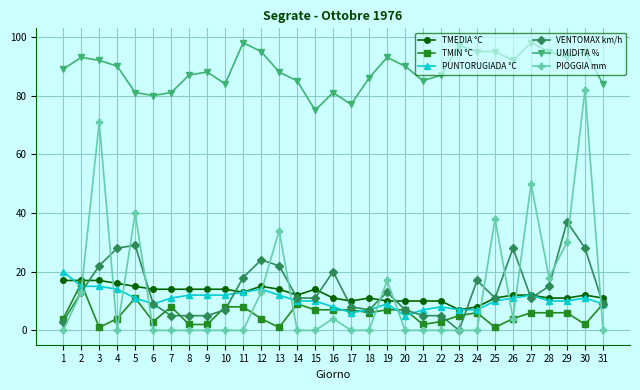

After their last crossing, which series has the higher values: TMEDIA °C or PIOGGIA mm?

TMEDIA °C